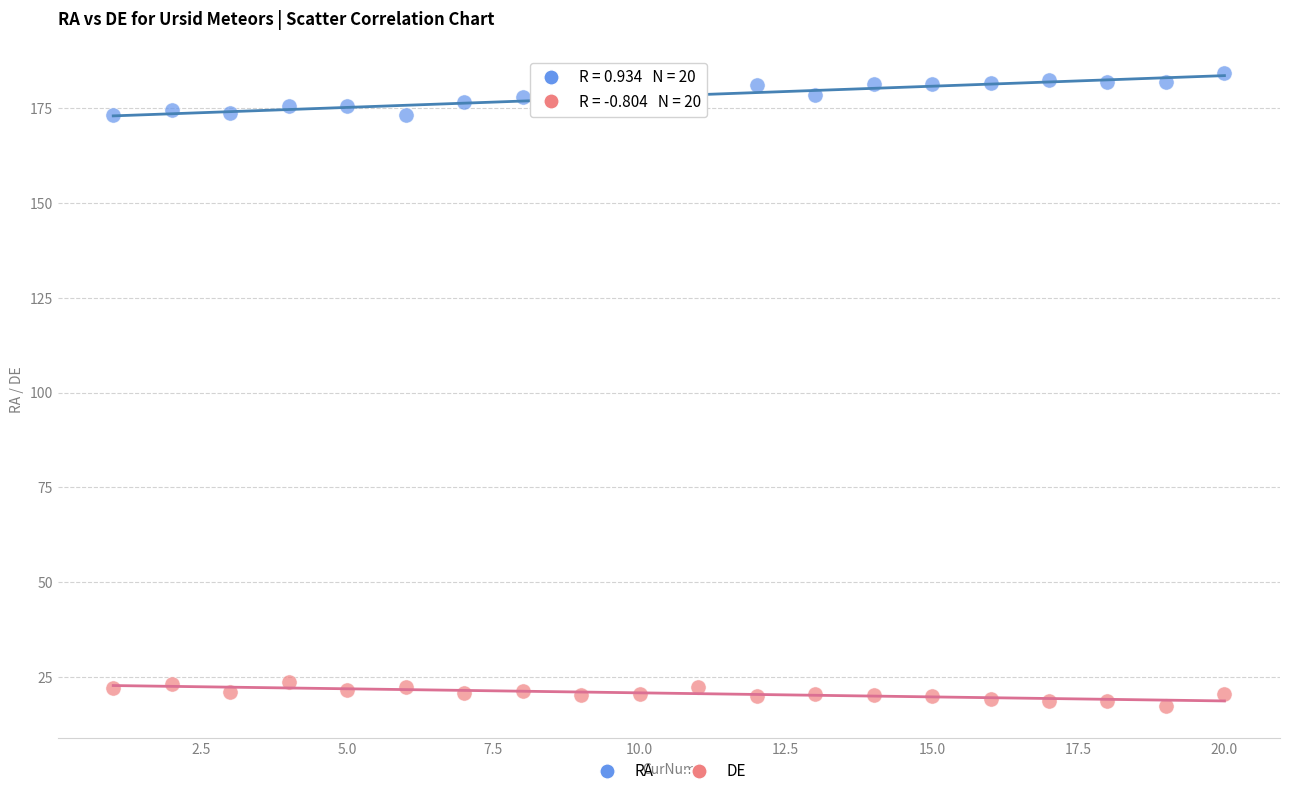

What is the X range (max minus min) for the scatter plot?

19.0